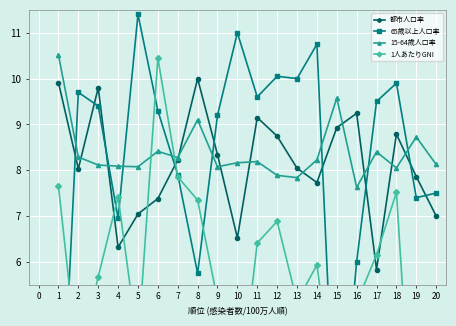

What is the minimum value for 都市人口率?

5.8